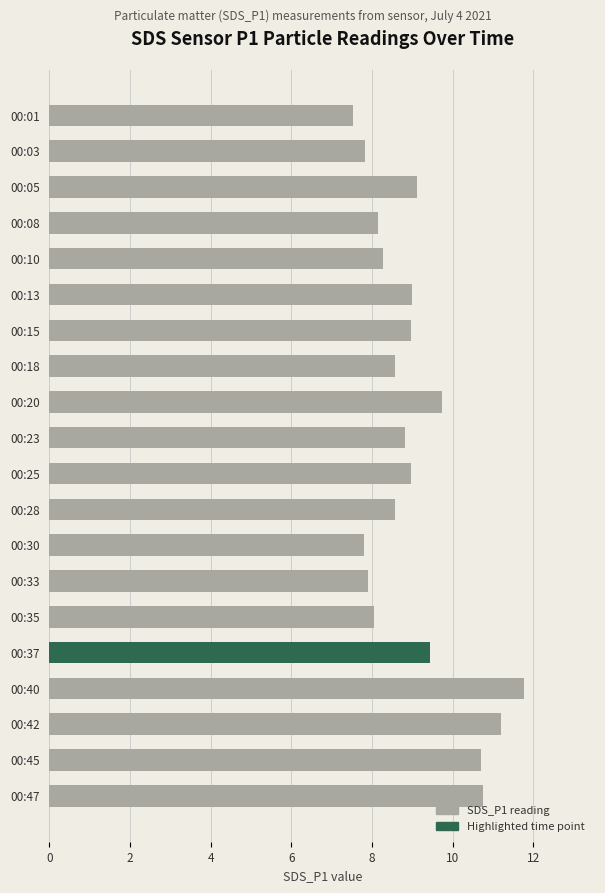

What is the maximum value shown in the chart?

11.8